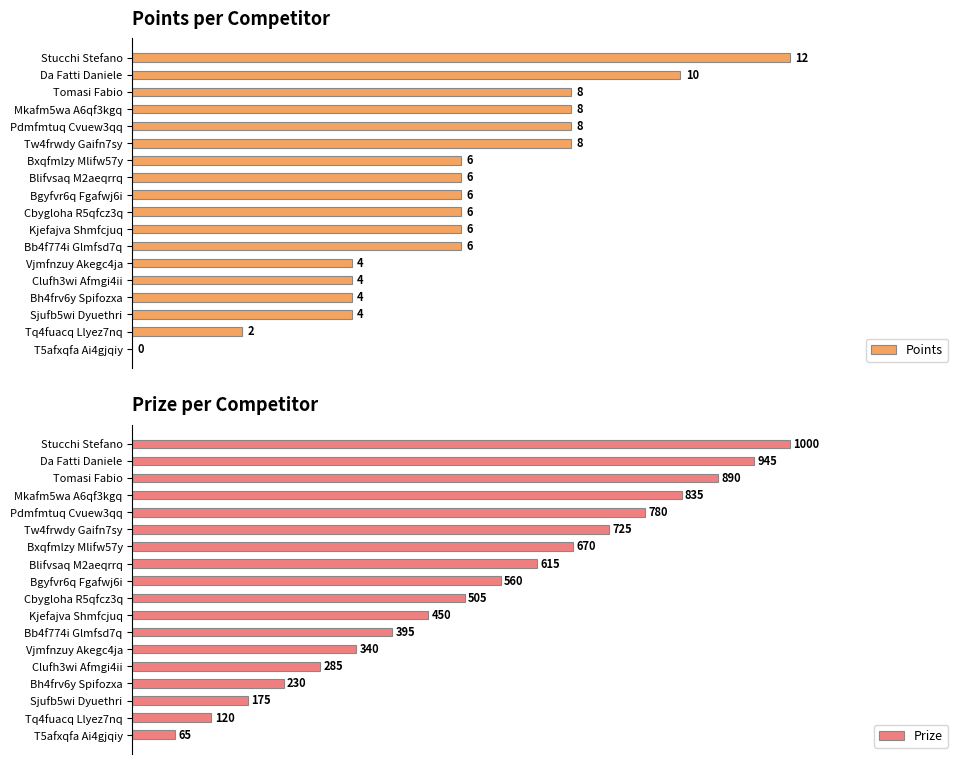

How many distinct data groups are displayed?

2